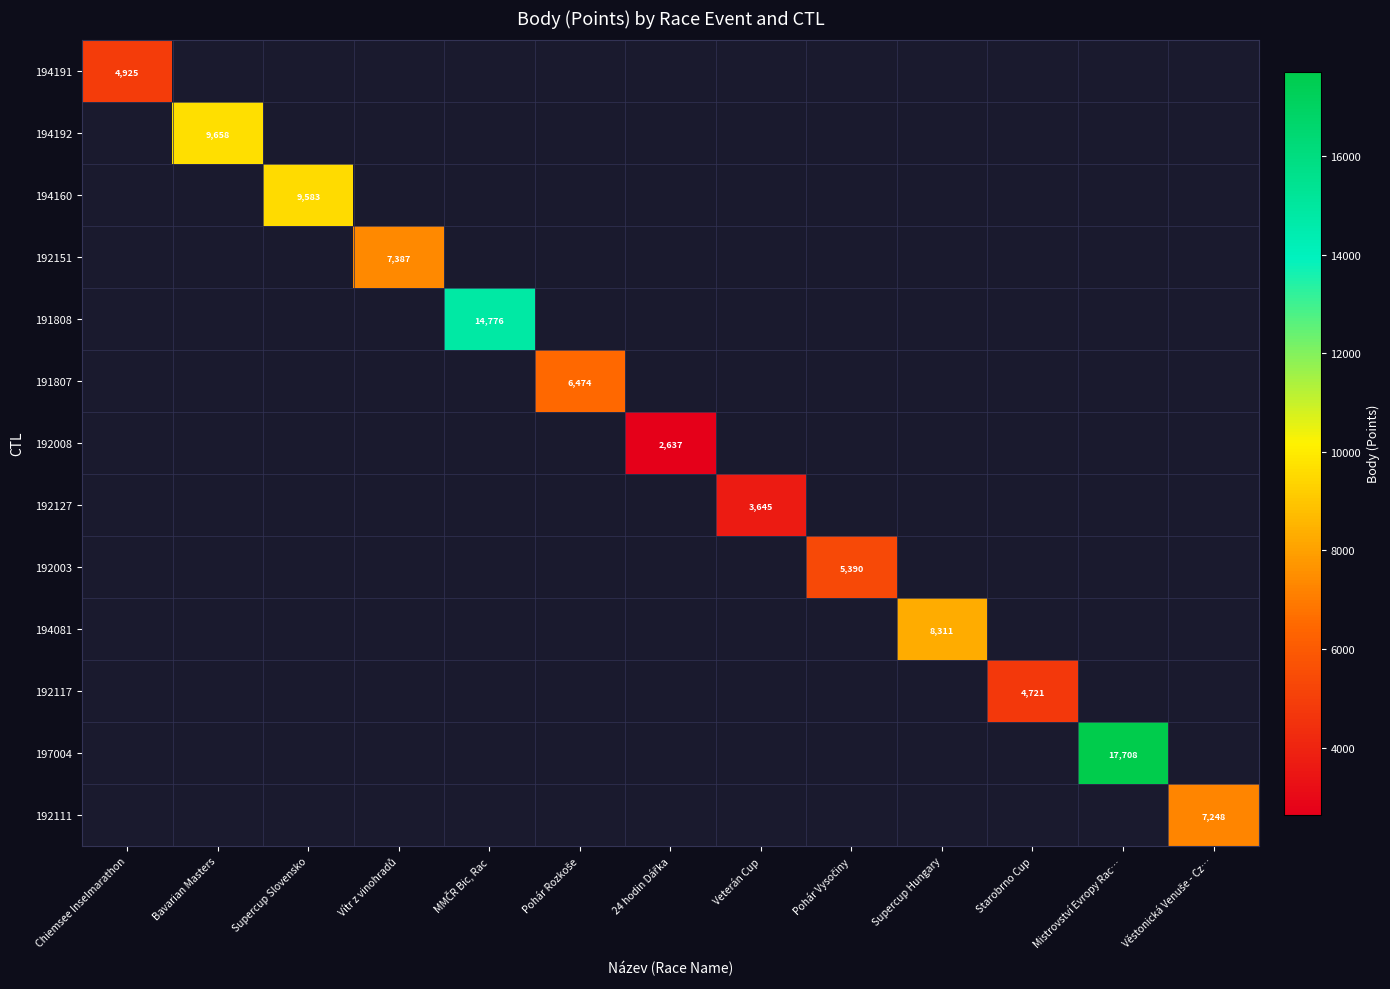

Is the value of 192008 at Vítr z vinohradů greater than the value of 192117 at Věstonická Venuše - Cz…?

No